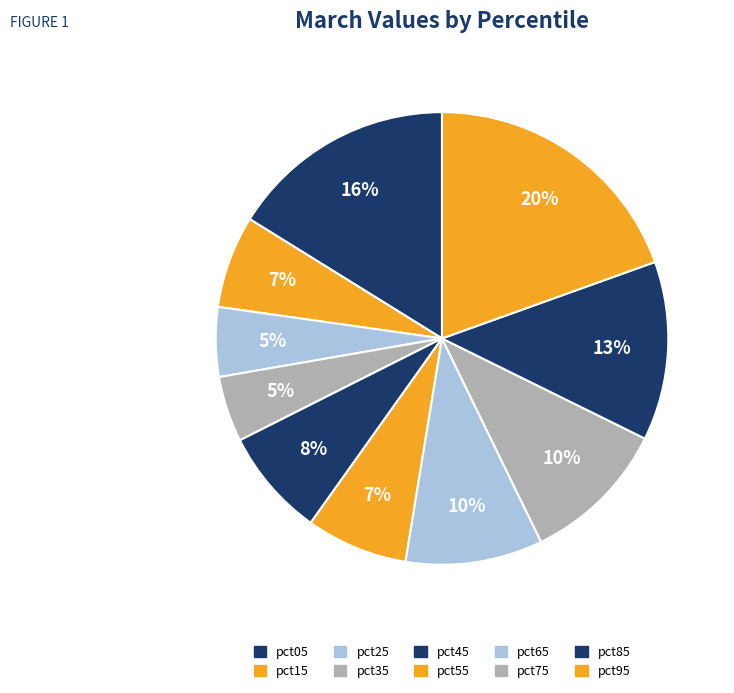

Does any single category account for the majority?

No